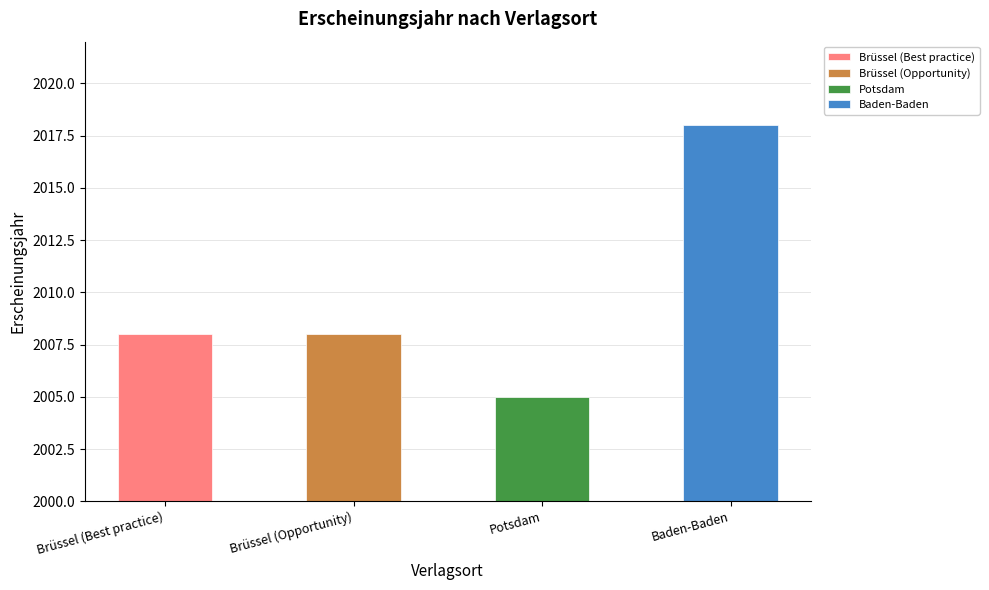

What is the difference between the values at Baden-Baden and Brüssel?

10